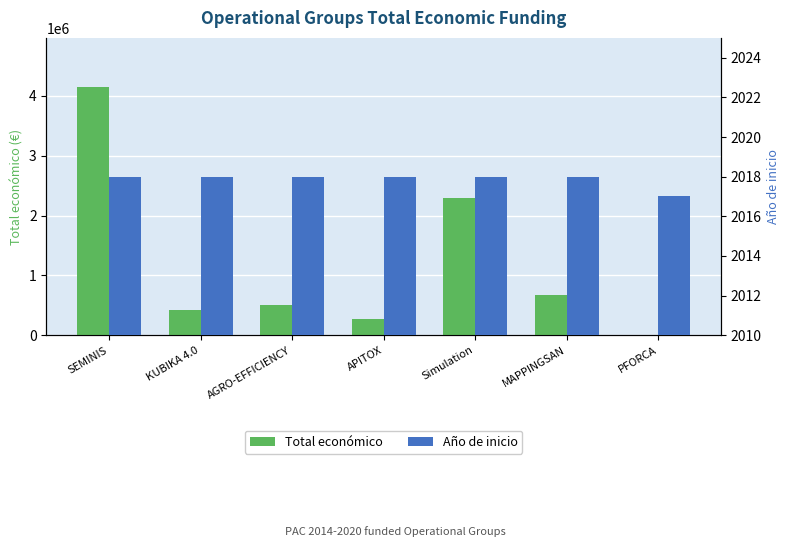

What is the spread (max minus min) of values at MAPPINGSAN?

675407